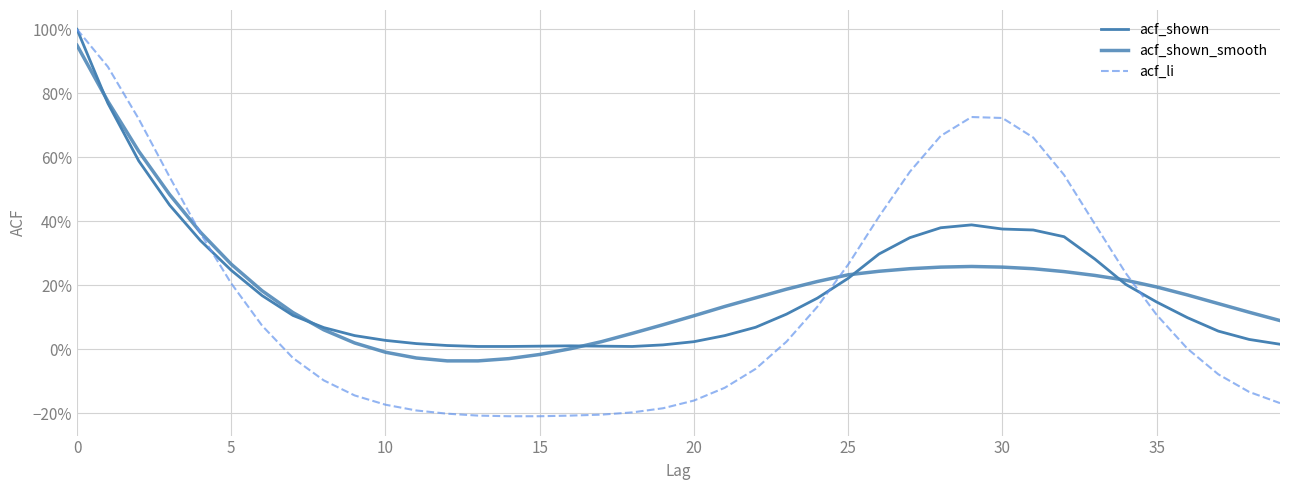

Reading right to left, list all the values displayed in this chart.

acf_shown: 0.0	0.0	0.1	0.1	0.1	0.2	0.3	0.4	0.4	0.4	0.4	0.4	0.3	0.3	0.2	0.2	0.1	0.1	0.0	0.0	0.0	0.0	0.0	0.0	0.0	0.0	0.0	0.0	0.0	0.0	0.0	0.1	0.1	0.2	0.2	0.3	0.5	0.6	0.8	1.0
acf_shown_smooth: 0.1	0.1	0.1	0.2	0.2	0.2	0.2	0.2	0.3	0.3	0.3	0.3	0.3	0.2	0.2	0.2	0.2	0.2	0.1	0.1	0.1	0.1	0.0	0.0	-0.0	-0.0	-0.0	-0.0	-0.0	-0.0	0.0	0.1	0.1	0.2	0.3	0.4	0.5	0.6	0.8	0.9
acf_li: -0.2	-0.1	-0.1	0.0	0.1	0.2	0.4	0.5	0.7	0.7	0.7	0.7	0.6	0.4	0.3	0.1	0.0	-0.1	-0.1	-0.2	-0.2	-0.2	-0.2	-0.2	-0.2	-0.2	-0.2	-0.2	-0.2	-0.2	-0.1	-0.1	-0.0	0.1	0.2	0.4	0.5	0.7	0.9	1.0